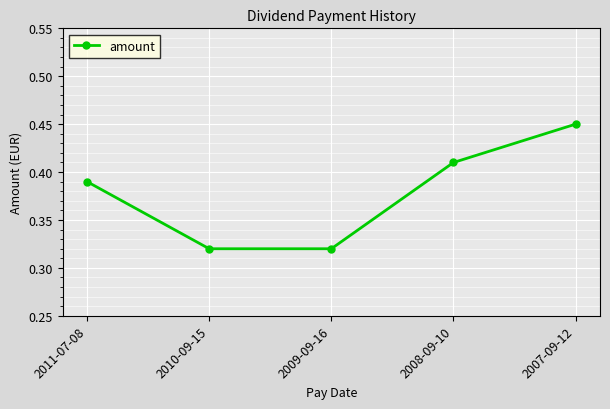

Count the values in the range 0 to 1.

5